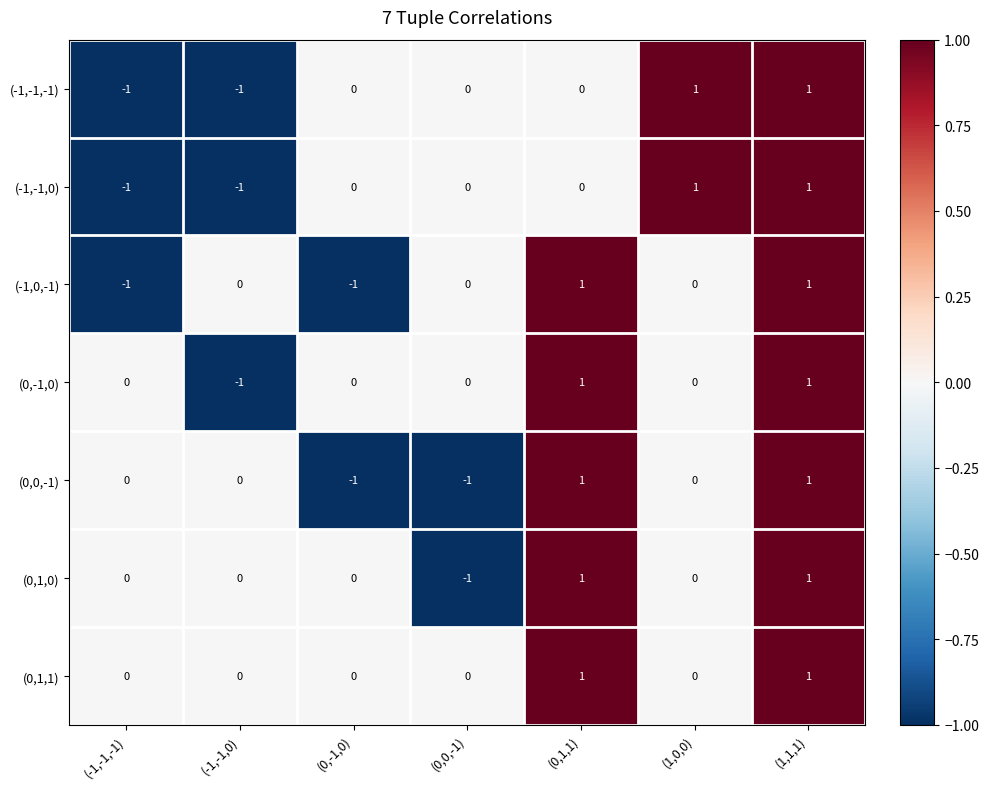

Count the (-1,-1,-1) values in the range -1 to 1.

7